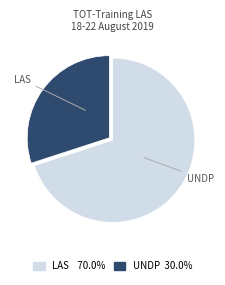

Do UNDP and LAS together represent more than half of the pie?

Yes